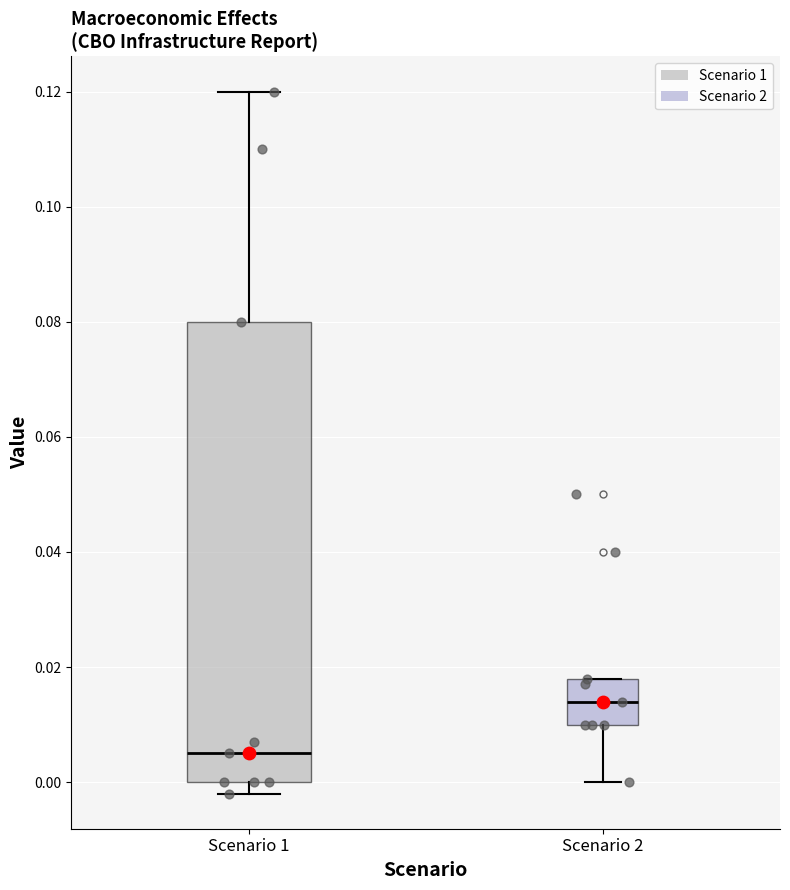

Which box is the tallest, from its lower edge to its upper edge?

Scenario 1